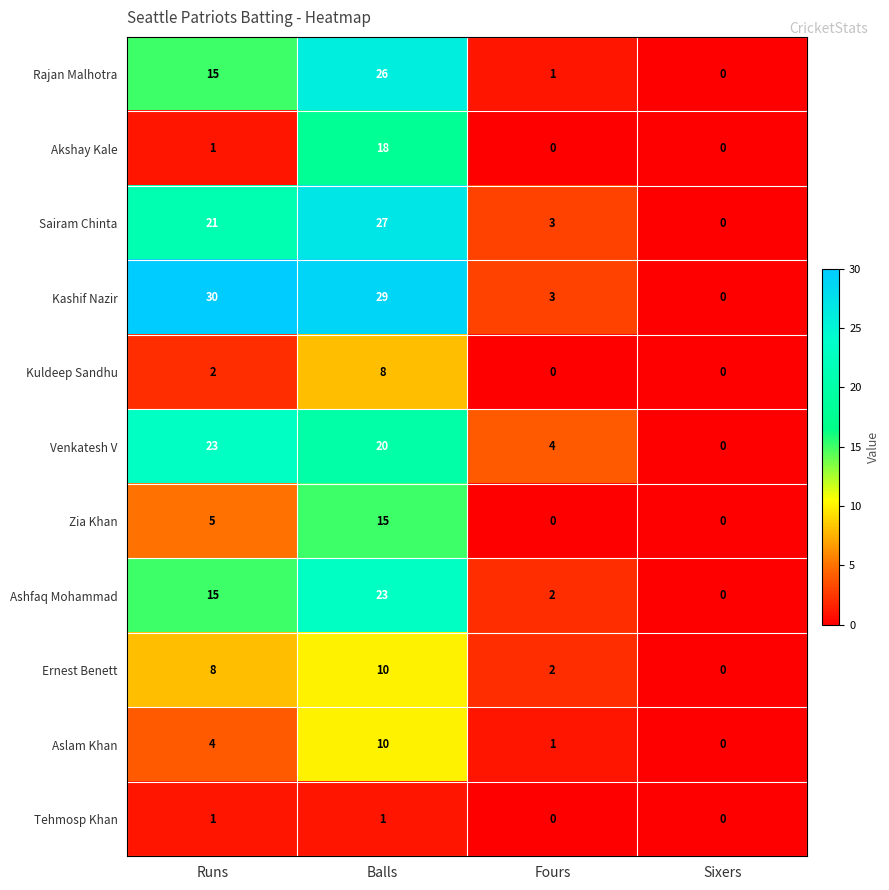

Rank the categories by Ashfaq Mohammad value from lowest to highest.

Sixers, Fours, Runs, Balls